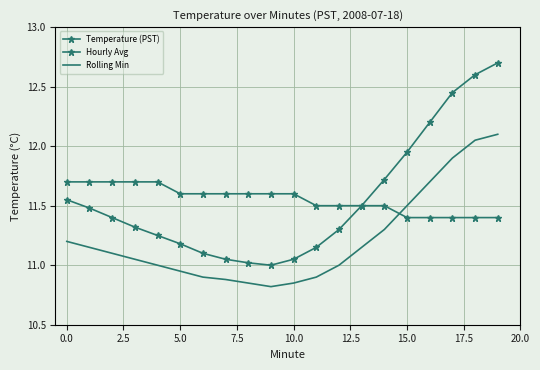

True or false: Hourly Avg has more than 2 points higher than both neighbors.

False